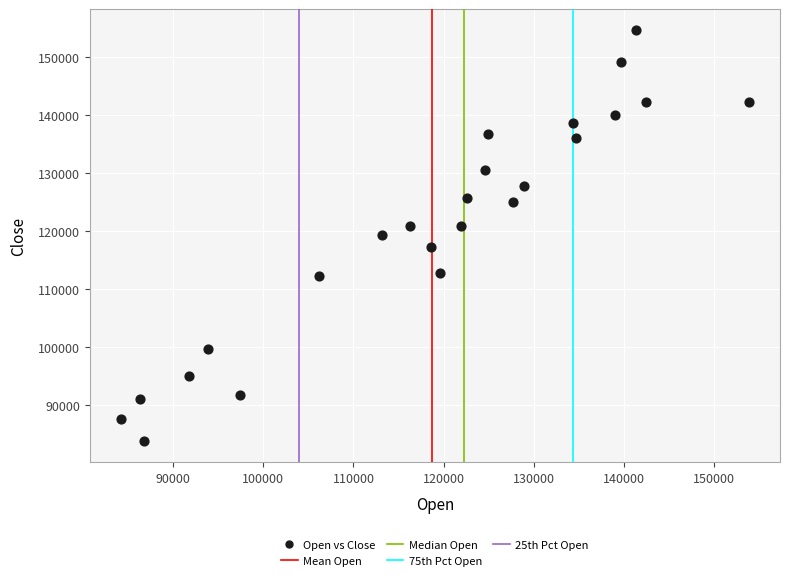

What is the range of X values (max minus min)?

69615